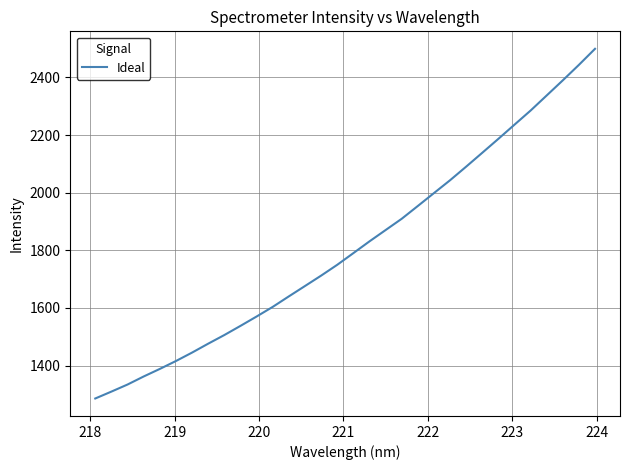

How many values are below 1790?

16